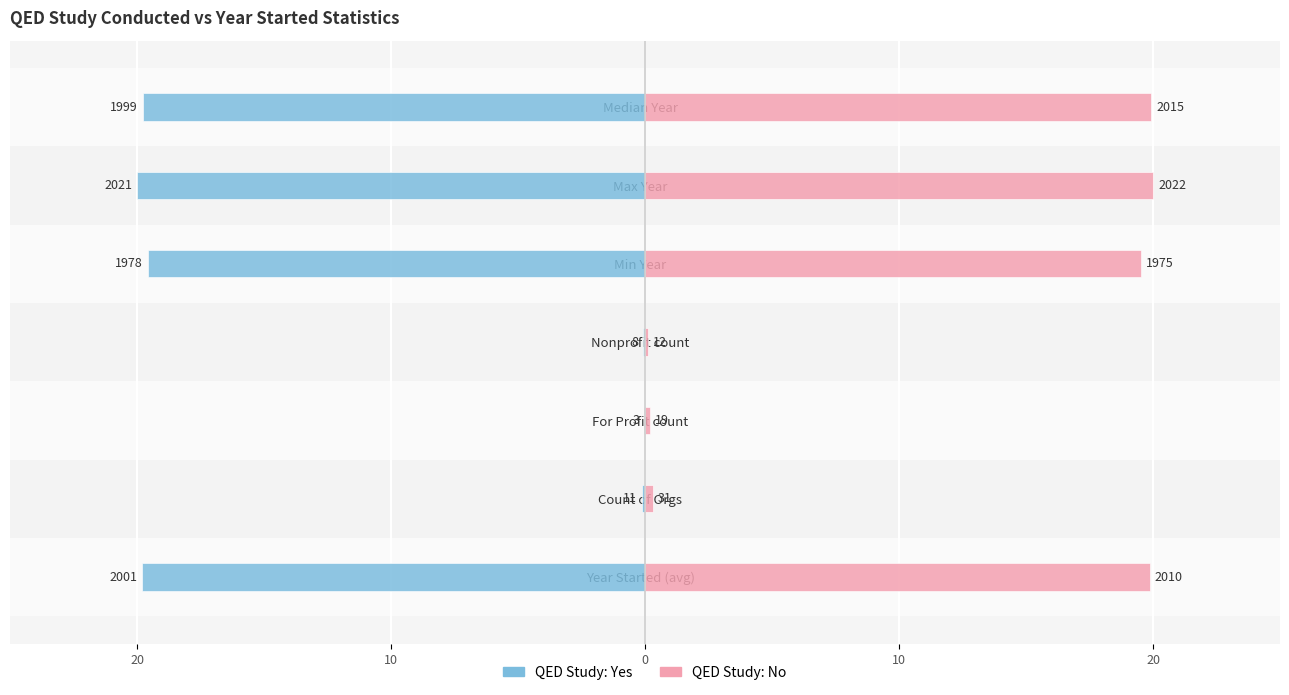

How many bars are there in each group?

2